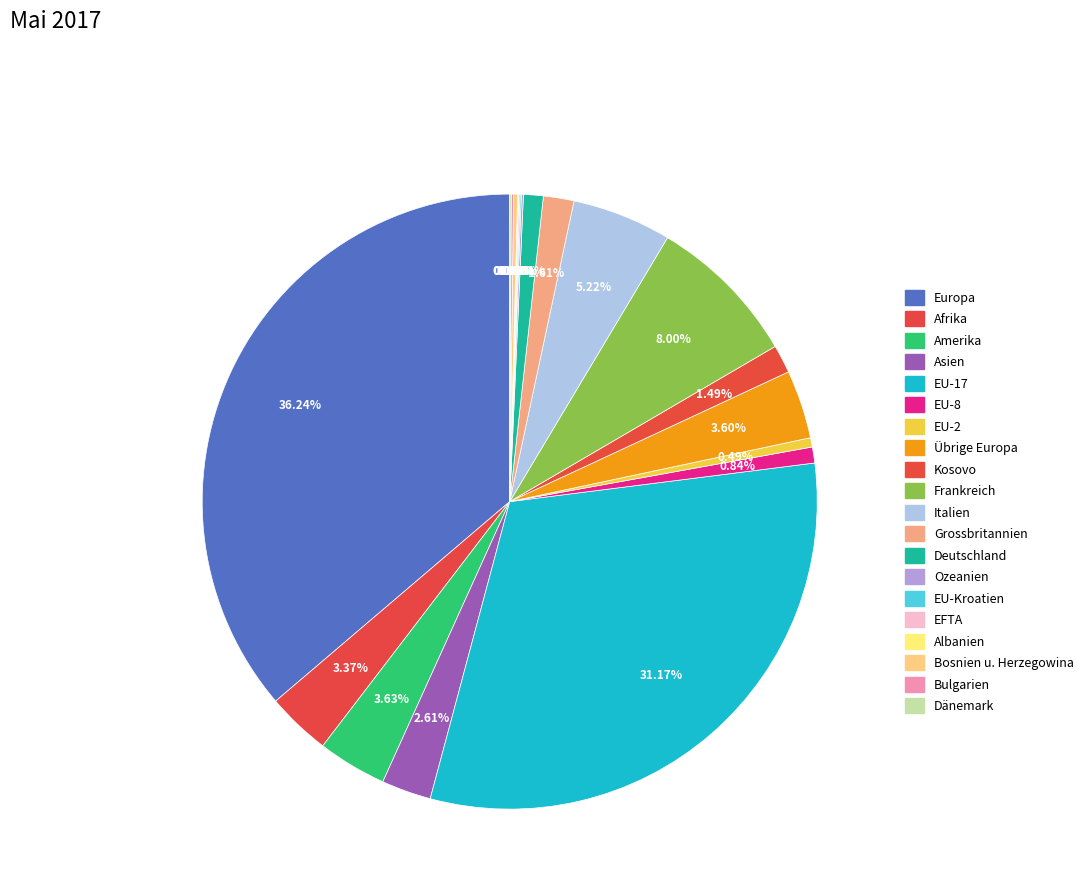

Which slice is the largest?

Europa